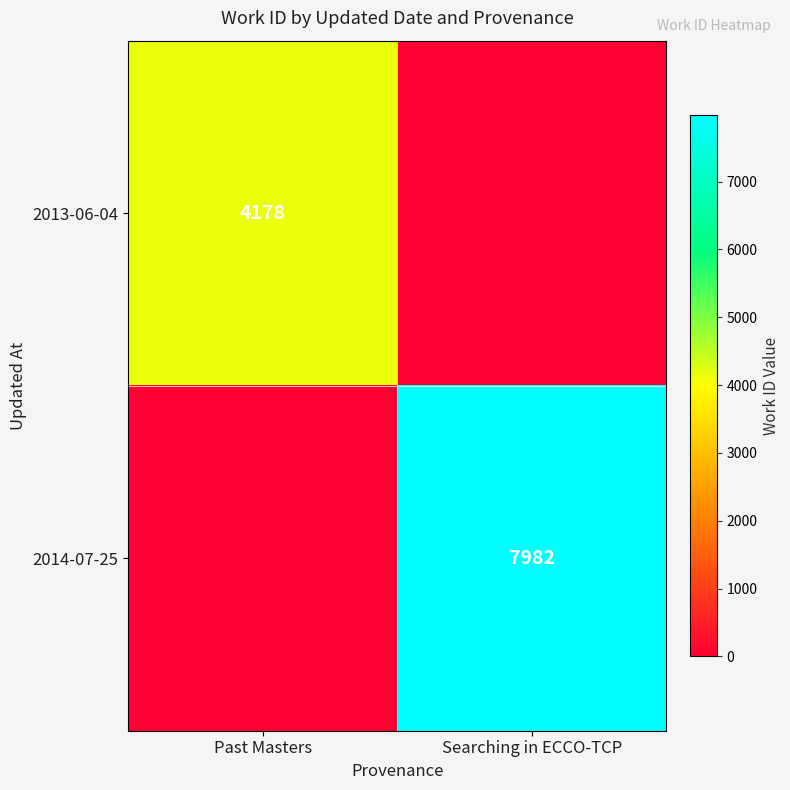

Is the value of 2014-07-25 at Searching in ECCO-TCP greater than the value of 2013-06-04 at Past Masters?

Yes